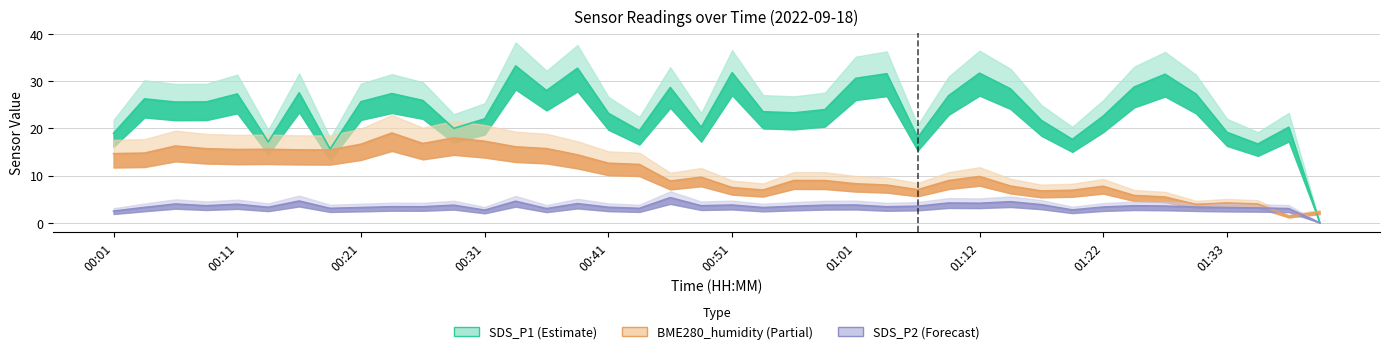

What is the label of the 31st point from the left?

01:17